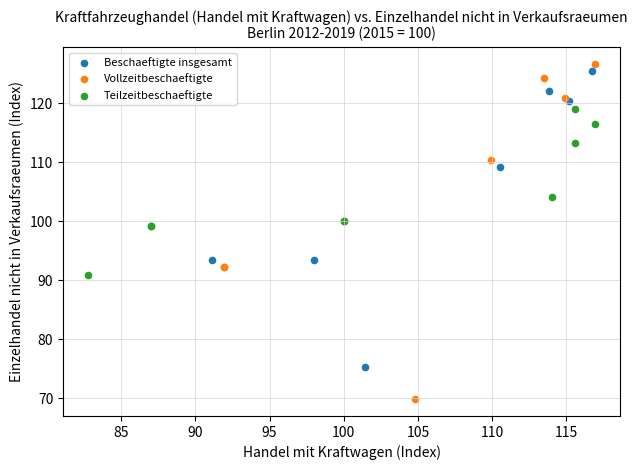

Which series contains the highest Y value?

Vollzeitbeschaeftigte